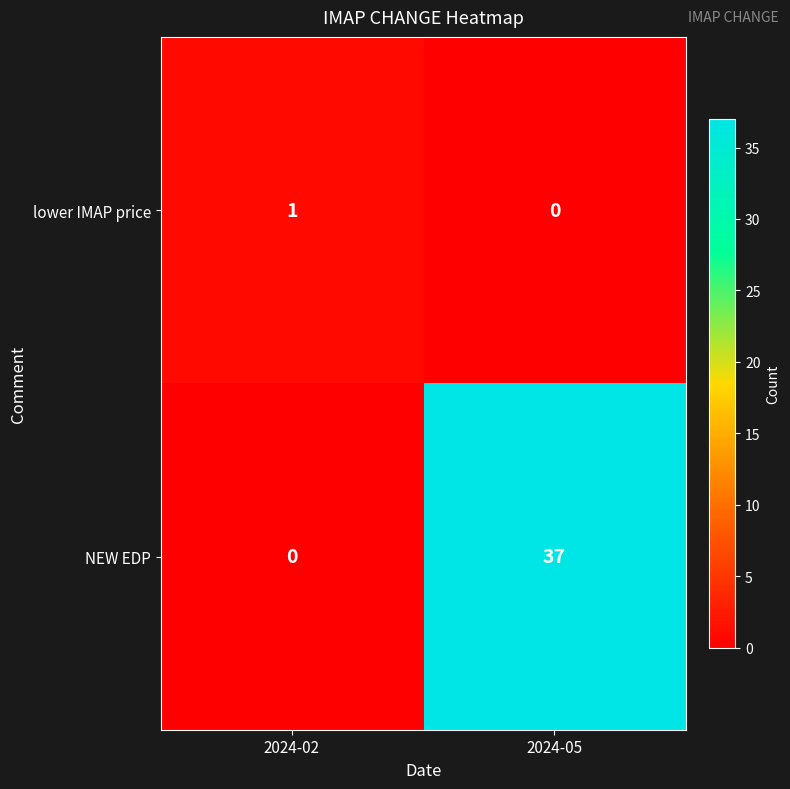

How many data points in NEW EDP are less than 37?

1